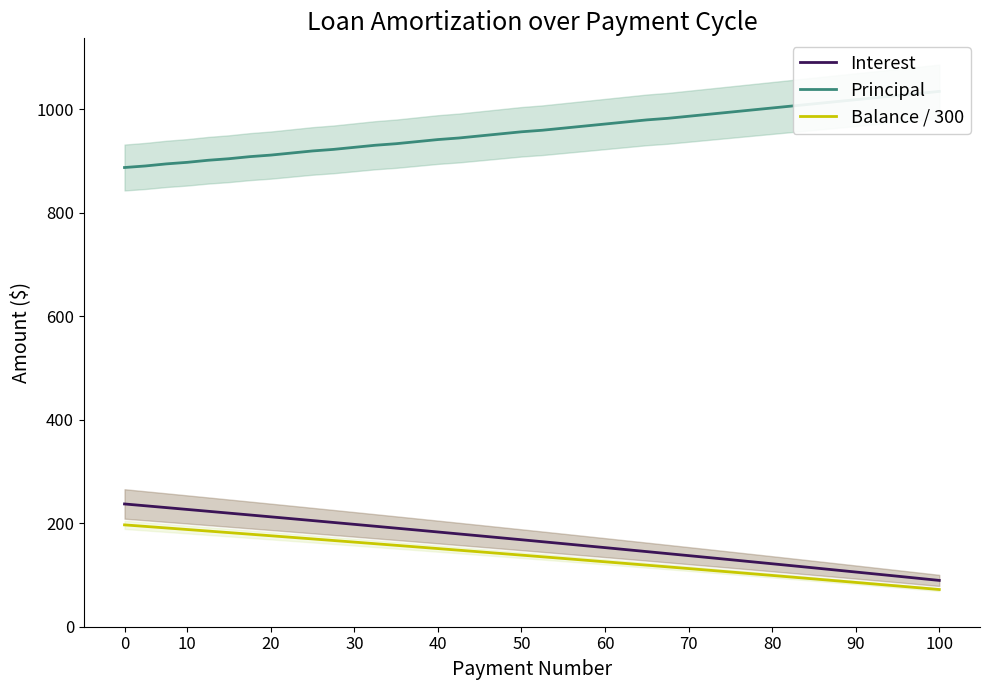

What is the lowest value of the Balance / 300 series?

71.9